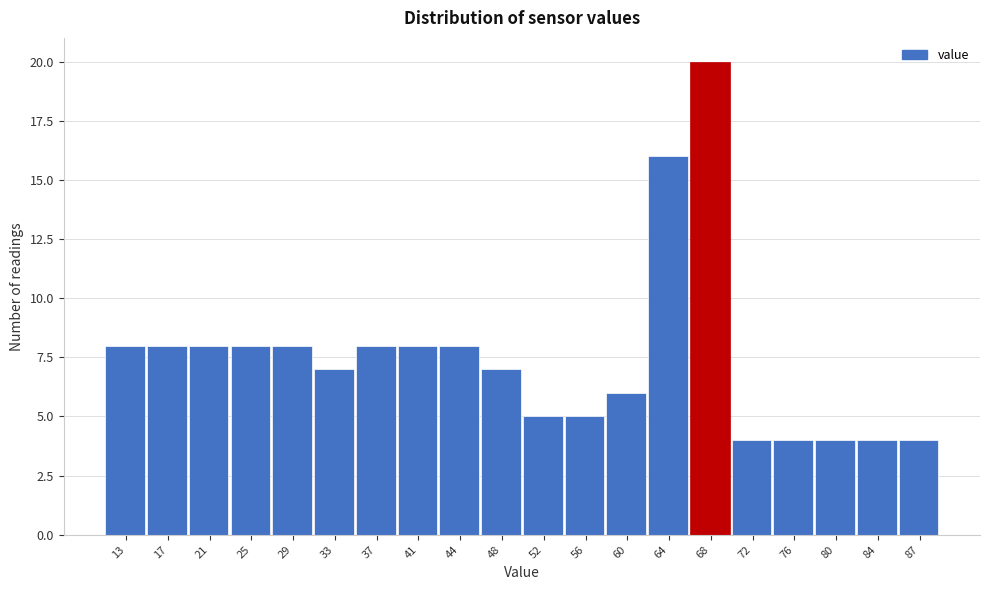

Reading right to left, list all the values displayed in this chart.

4	4	4	4	4	20	16	6	5	5	7	8	8	8	7	8	8	8	8	8